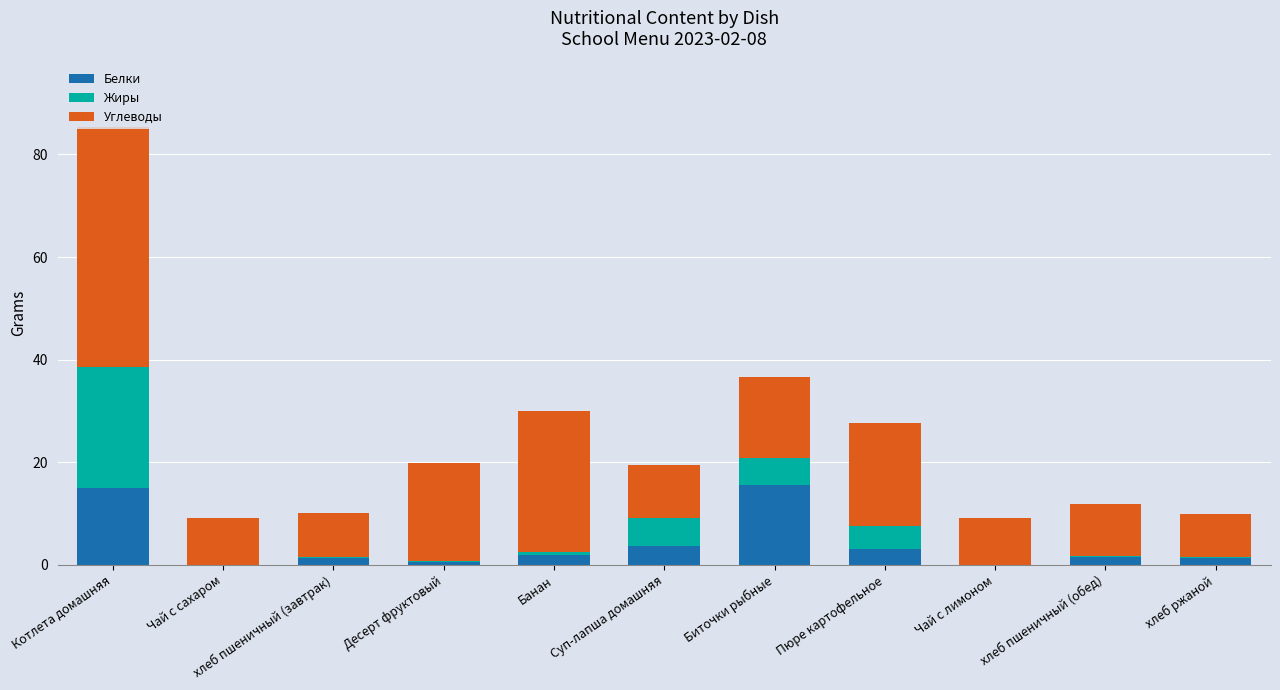

What is the total value across all series at Котлета домашняя?

85.3